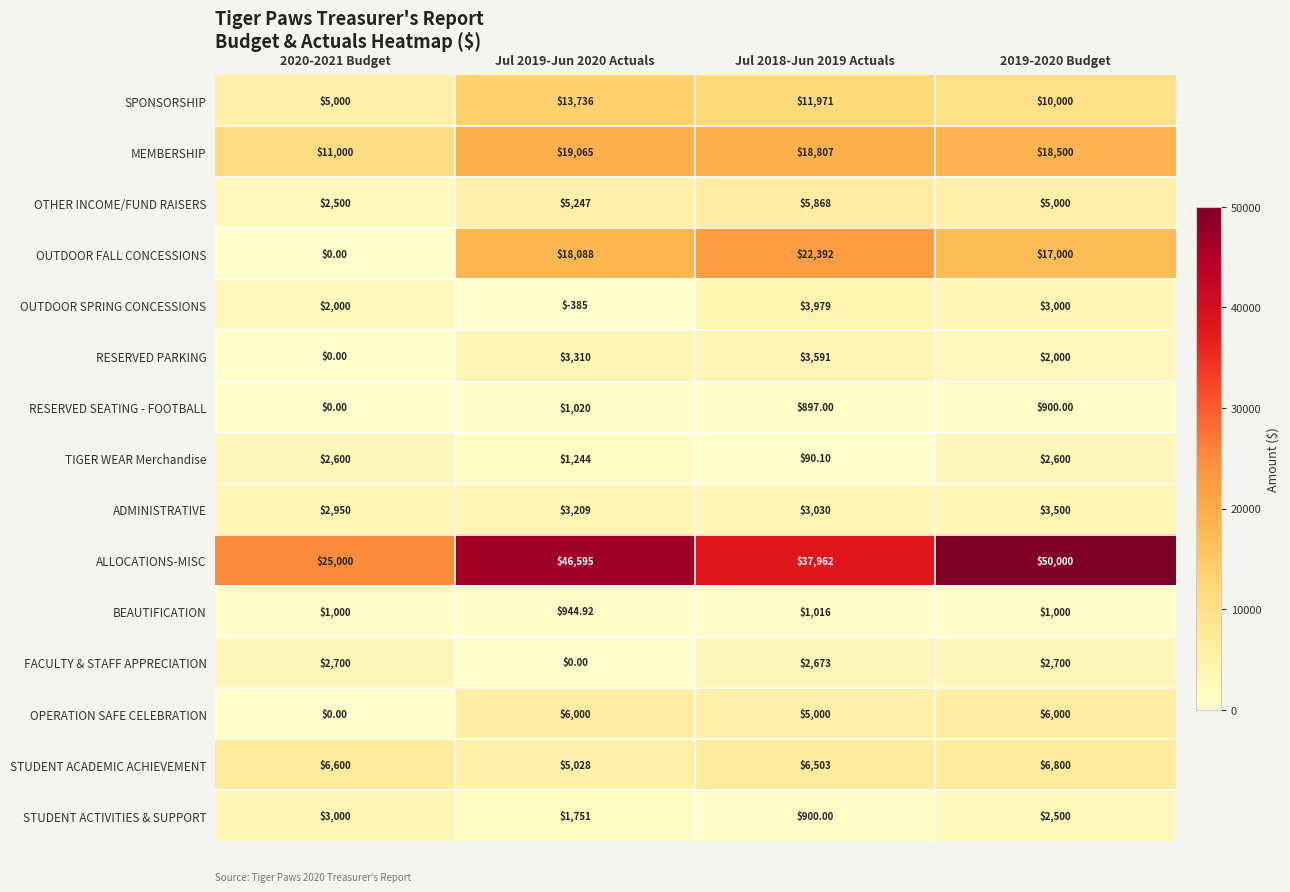

How many data points does each series have?

4